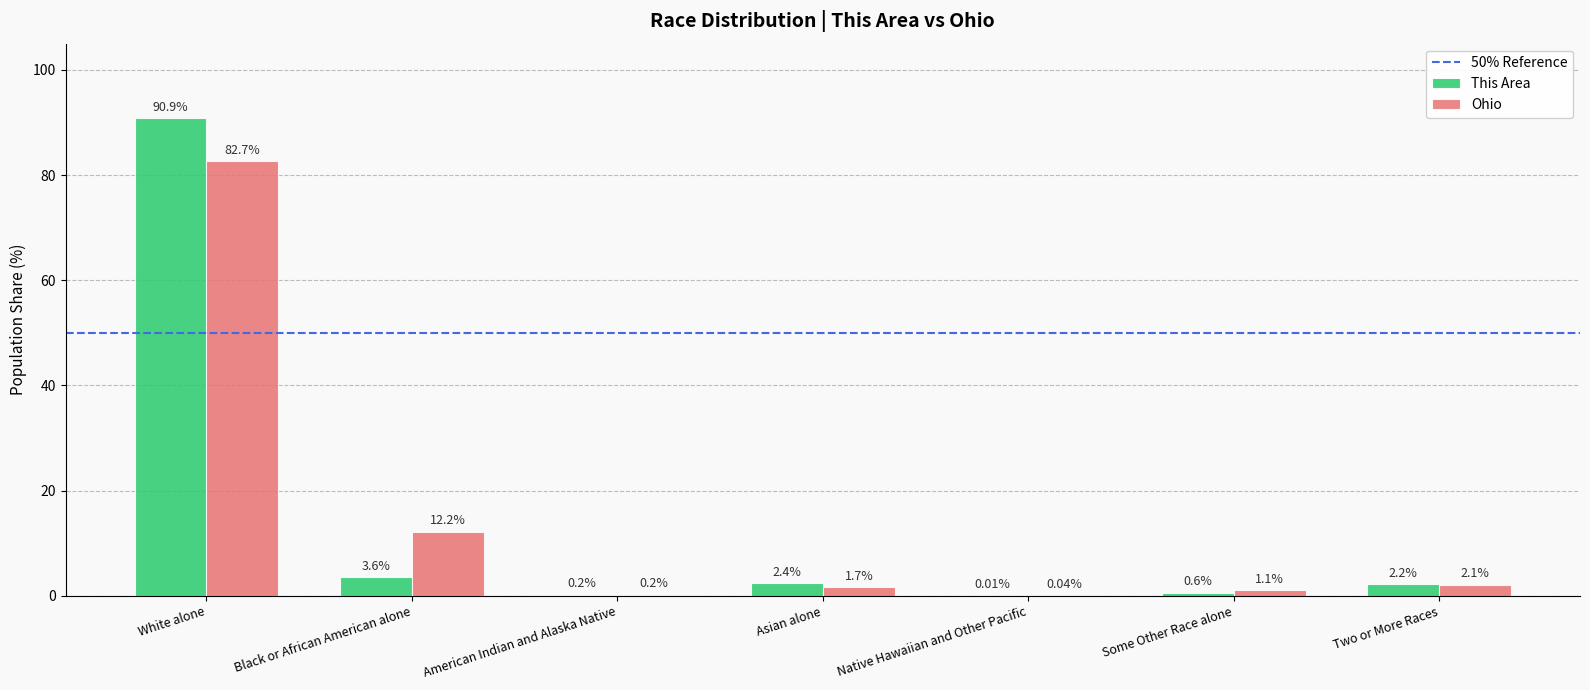

At which category is the sum across all series the highest?

White alone